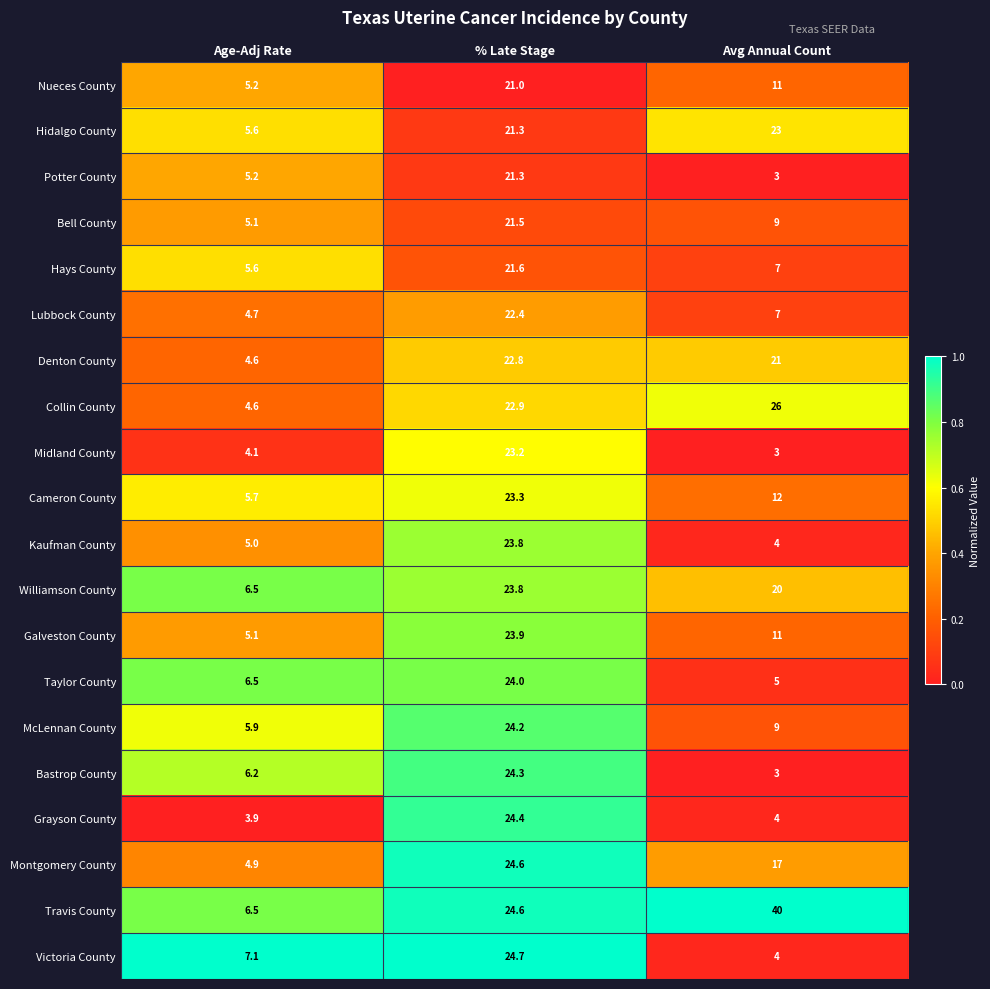

True or false: Taylor County has a value of 5.0 at Avg Annual Count.

True